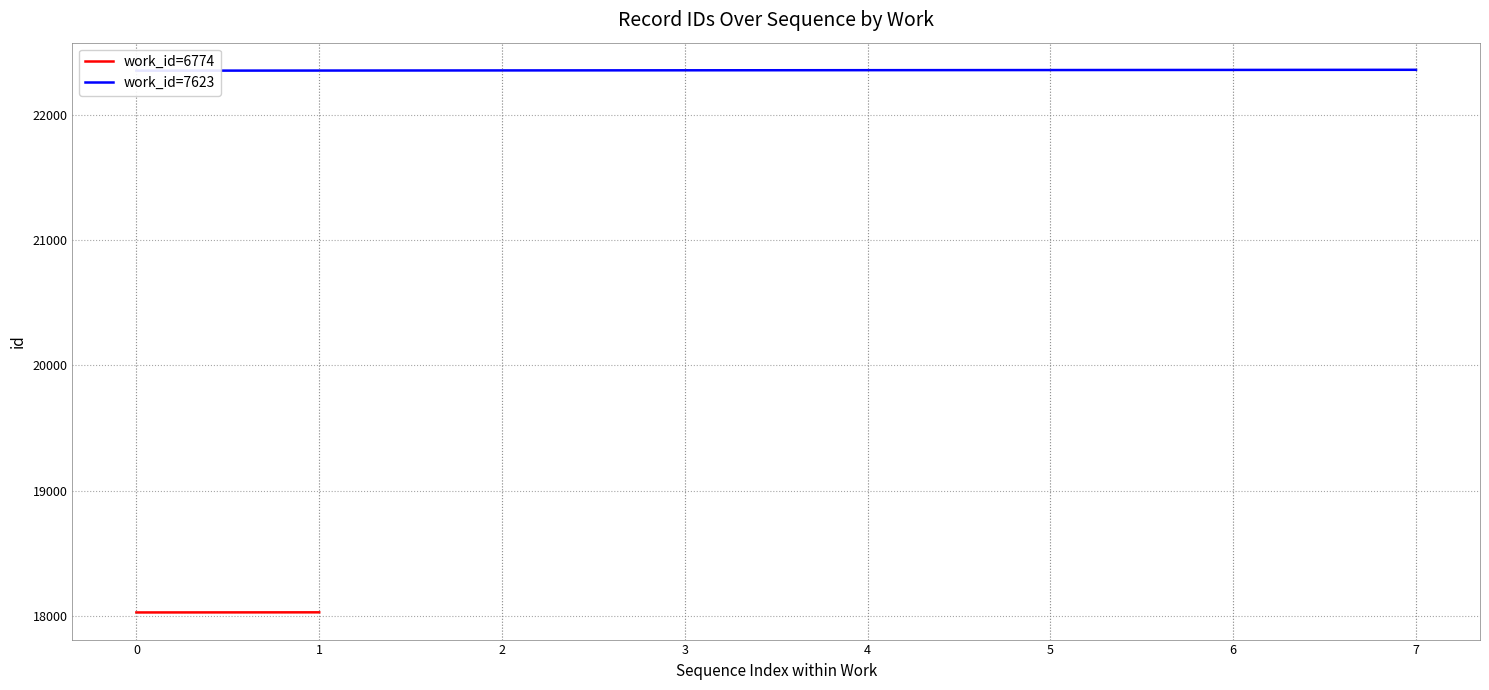

At which label is the value closest to 22353?

3